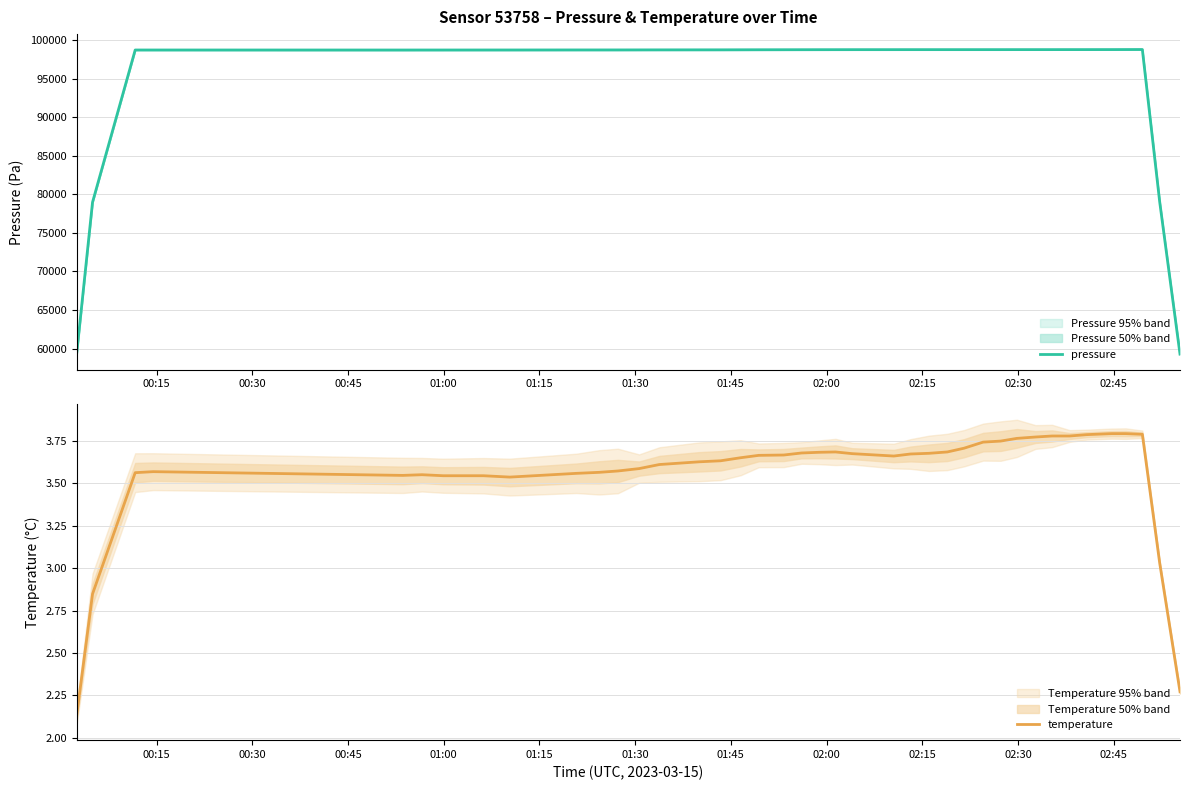

At how many categories does at least one series exceed 64968?

38